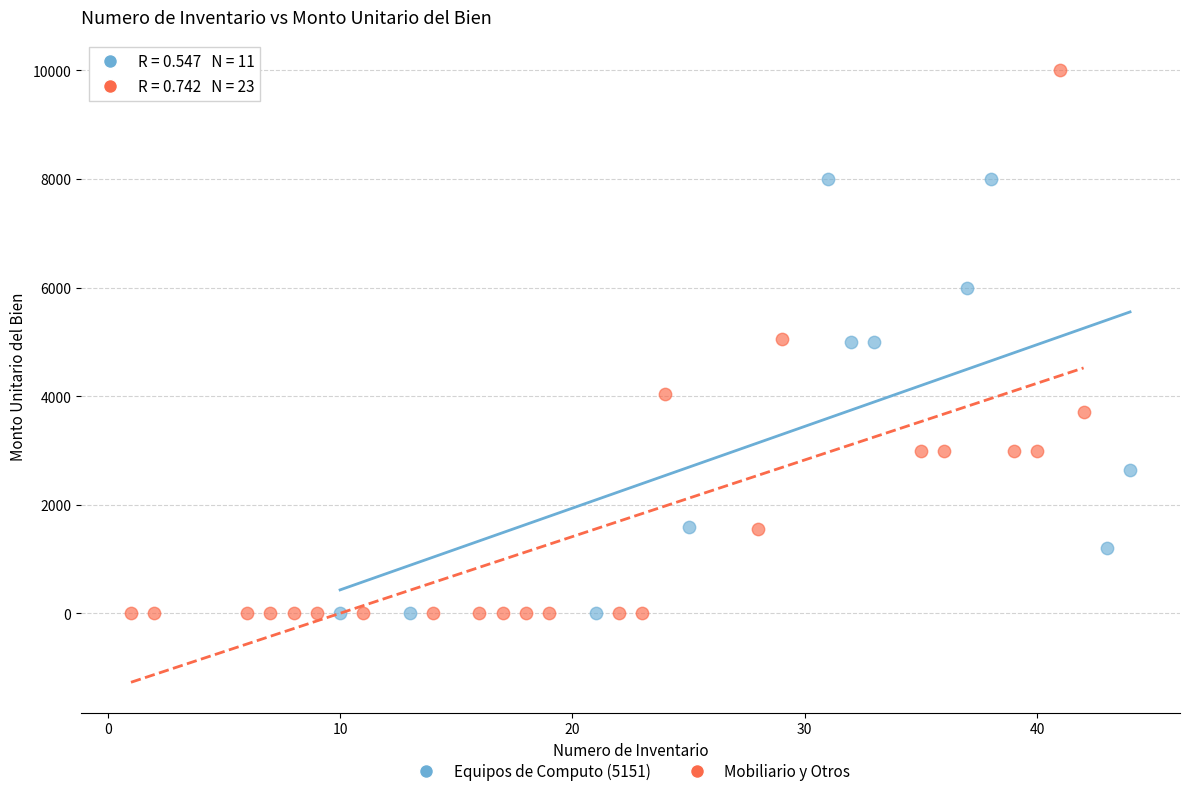

Which series has the widest spread of Y values?

Mobiliario y Otros